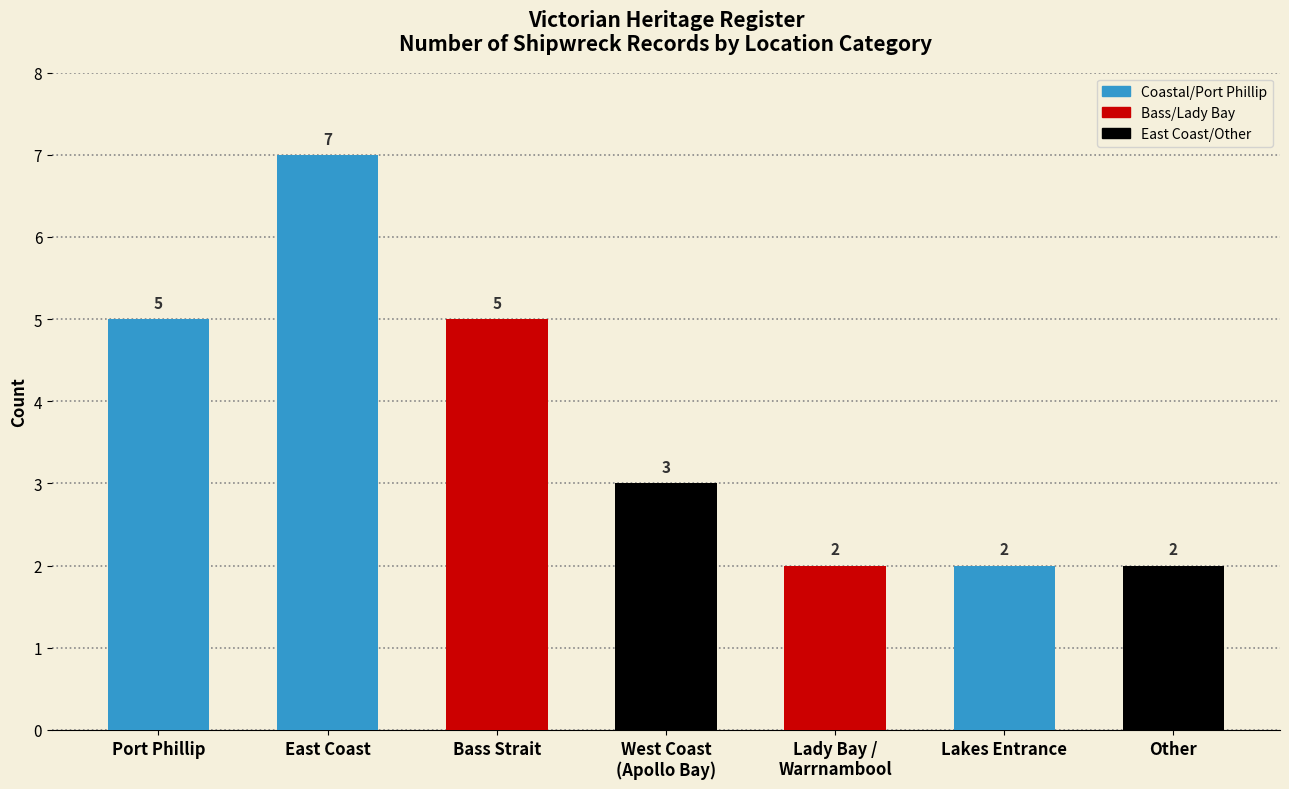

True or false: the data shows 7 at East Coast.

True